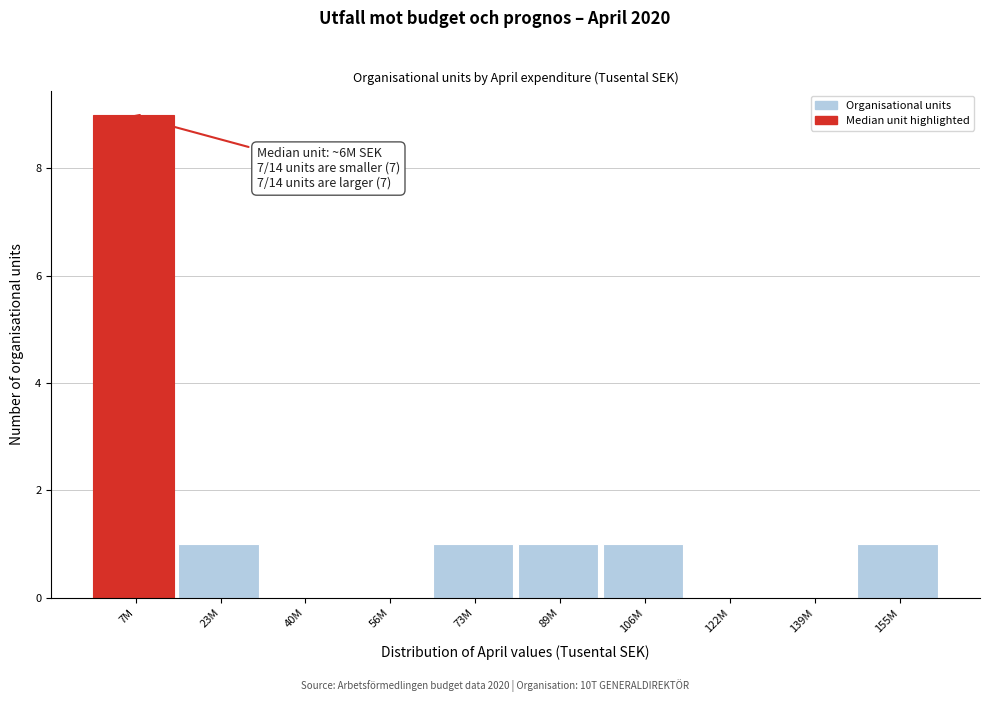

Reading left to right, list all the values displayed in this chart.

7M=9	23M=1	40M=0	56M=0	73M=1	89M=1	106M=1	122M=0	139M=0	155M=1